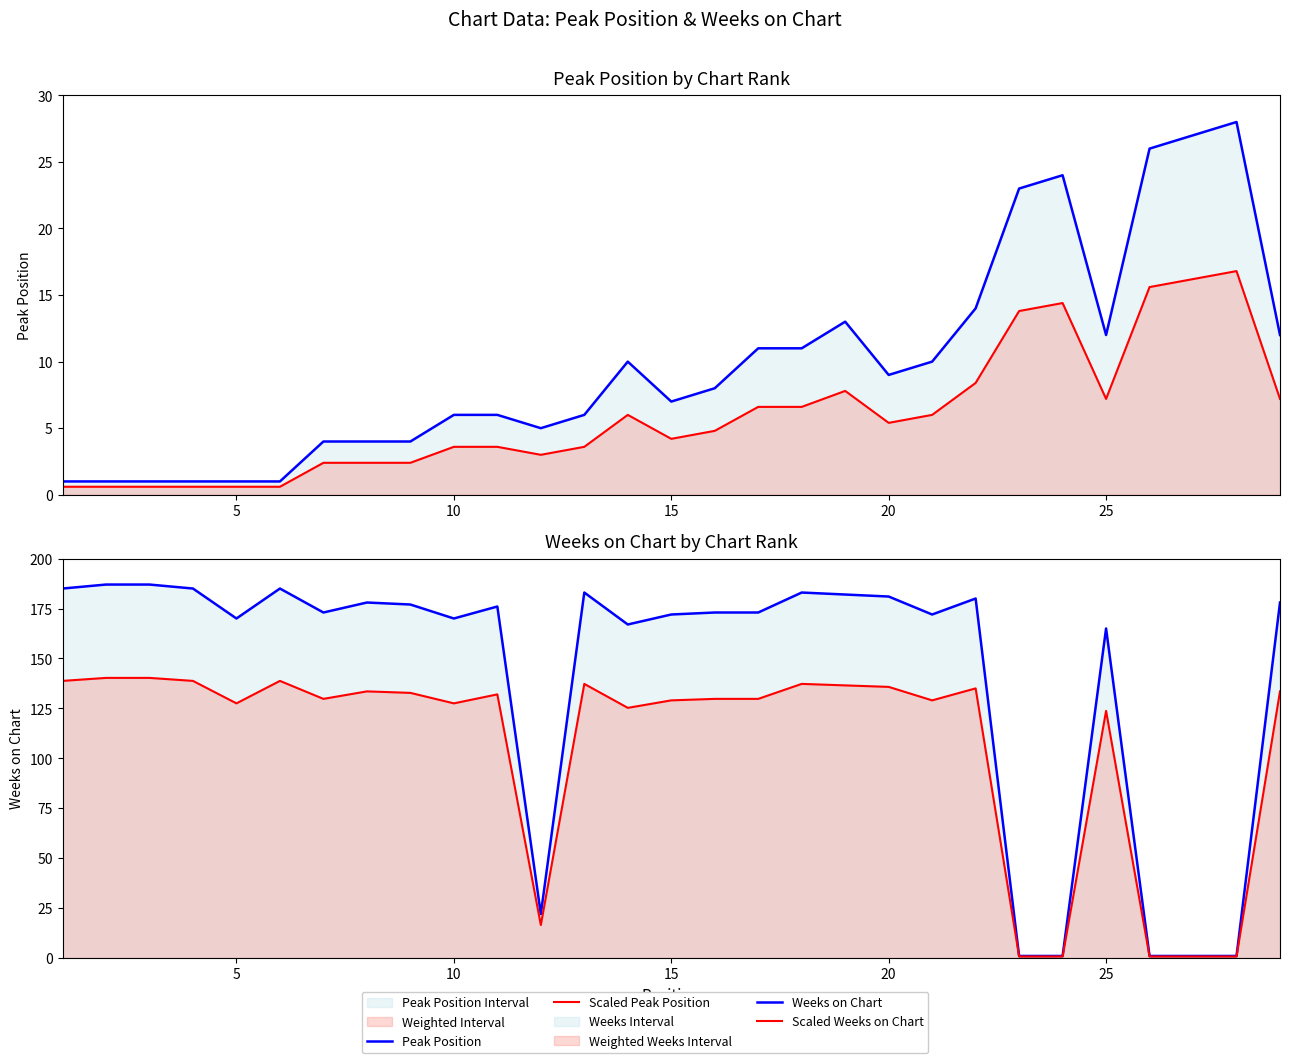

Which has a higher value, 5 or 15?

15